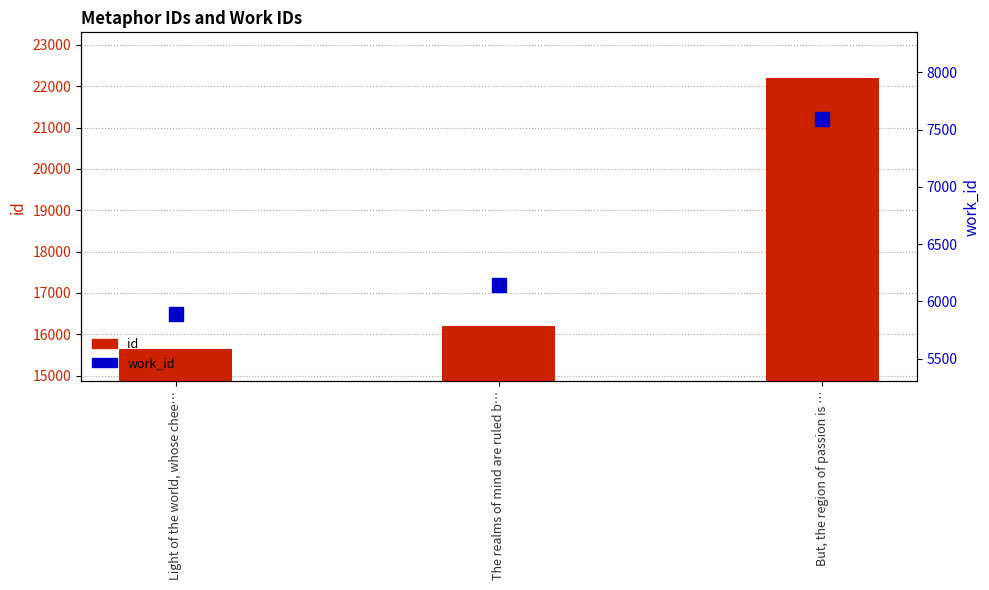

What is the label of the 3rd bar from the right?

Light of the world, whose chee…